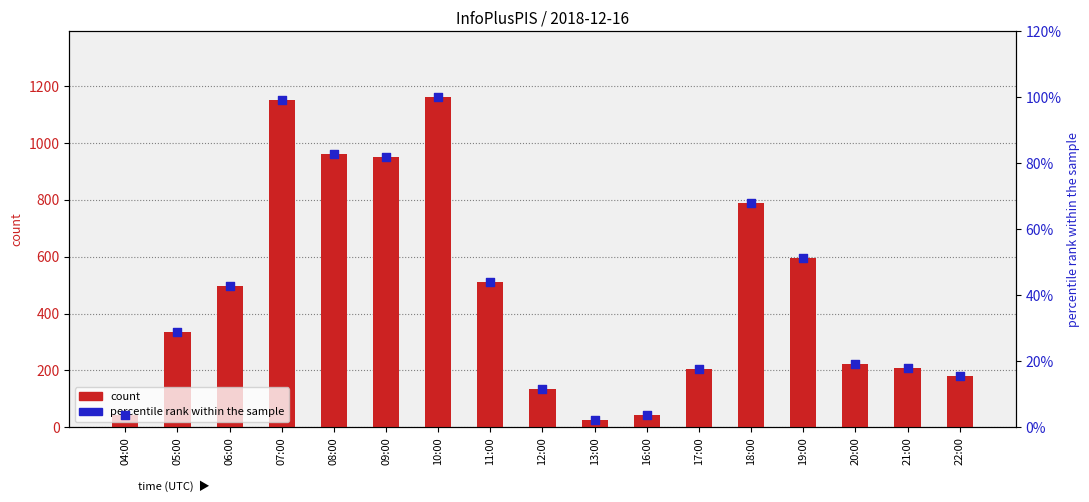

Which series reaches the maximum Y coordinate?

count